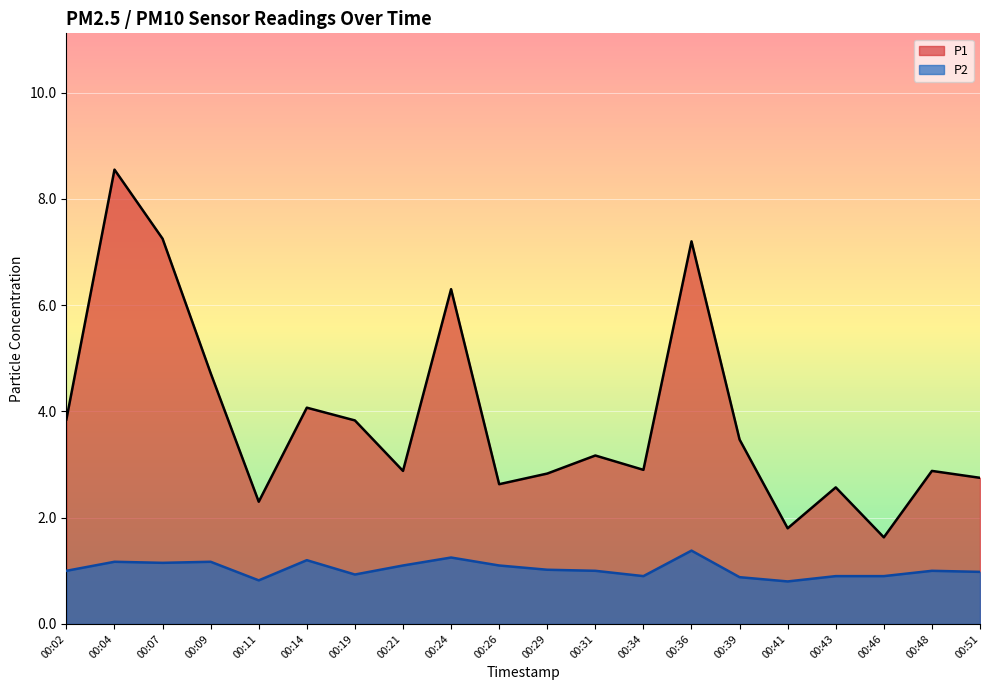

Reading left to right, extract all data points from this chart.

P1: 00:02=3.9	00:04=8.6	00:07=7.2	00:09=4.7	00:11=2.3	00:14=4.1	00:19=3.8	00:21=2.9	00:24=6.3	00:26=2.6	00:29=2.8	00:31=3.2	00:34=2.9	00:36=7.2	00:39=3.5	00:41=1.8	00:43=2.6	00:46=1.6	00:48=2.9	00:51=2.8
P2: 00:02=1.0	00:04=1.2	00:07=1.1	00:09=1.2	00:11=0.8	00:14=1.2	00:19=0.9	00:21=1.1	00:24=1.2	00:26=1.1	00:29=1.0	00:31=1.0	00:34=0.9	00:36=1.4	00:39=0.9	00:41=0.8	00:43=0.9	00:46=0.9	00:48=1.0	00:51=1.0